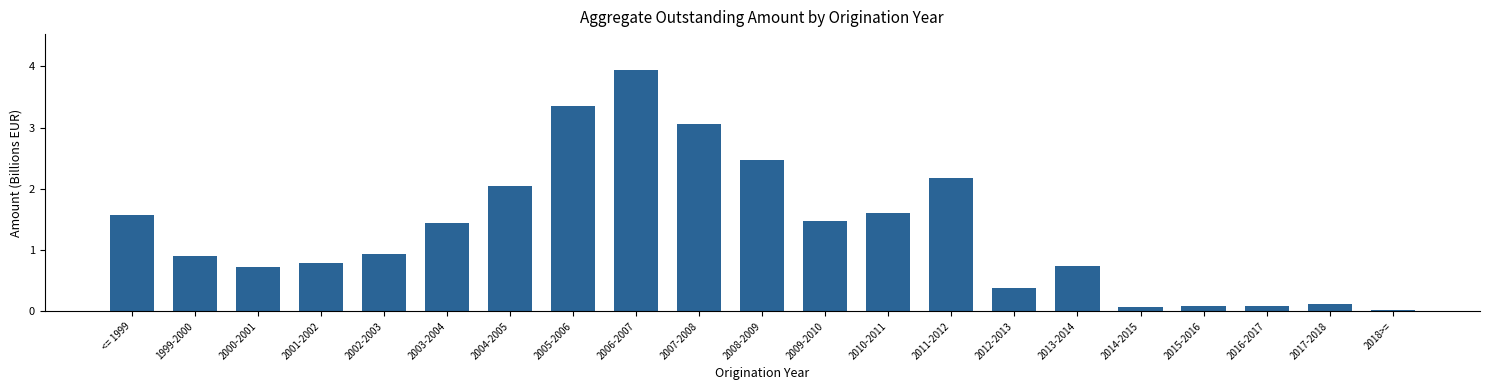

What is the value of the 13th bar from the left?

1.6